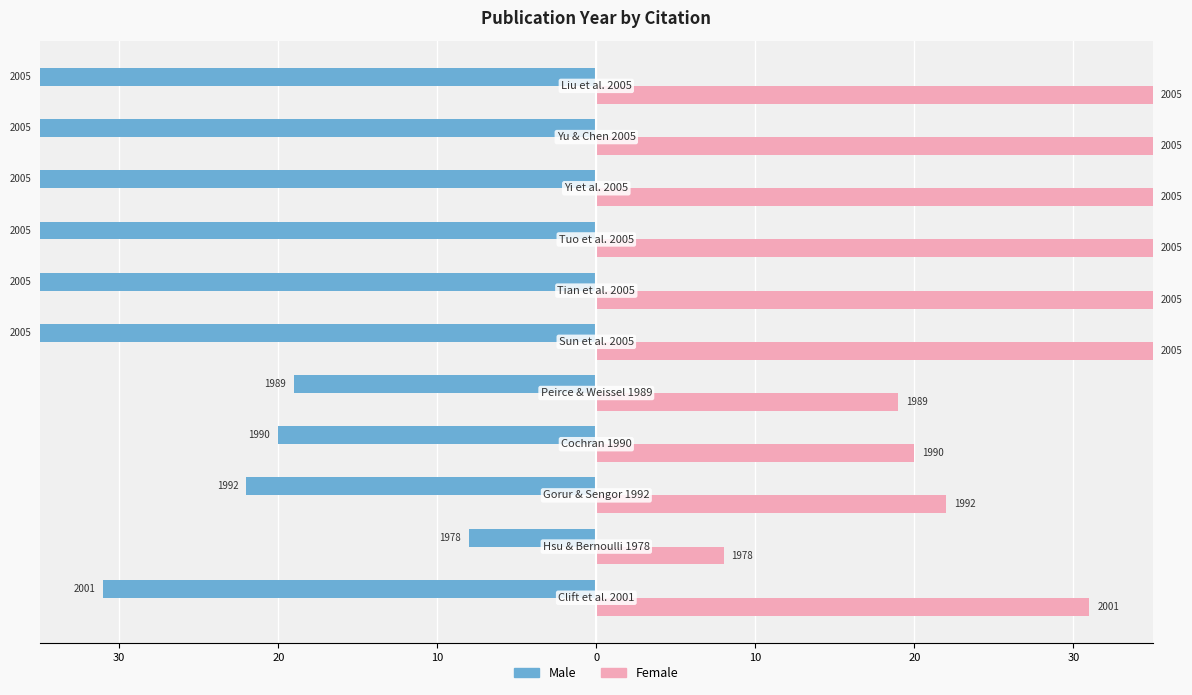

What are all the series names shown in the legend?

Male, Female